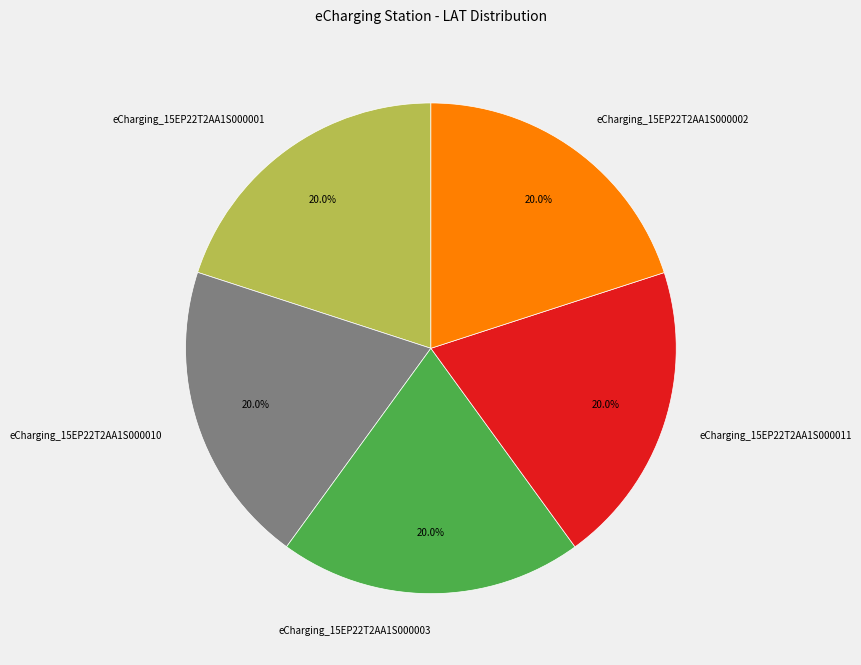

What percentage is the eCharging_15EP22T2AA1S000011 slice, to the nearest percent?

20%